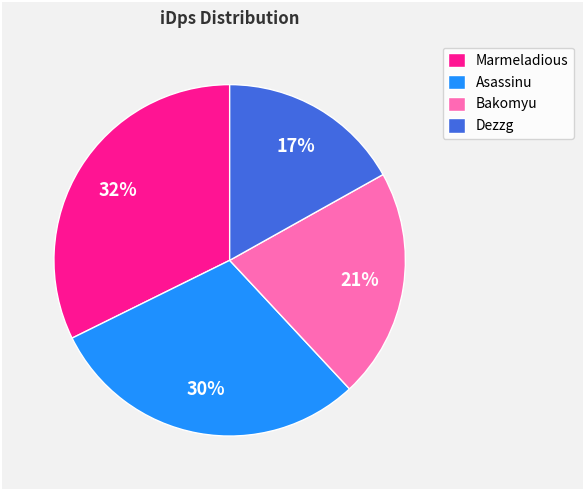

Approximately how many times larger is the value at Dezzg compared to Asassinu?

0.6